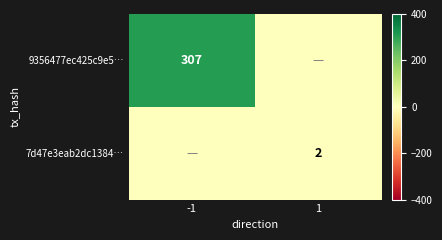

Is the value of 7d47e3eab2dc1384… at 1 greater than the value of 9356477ec425c9e5… at -1?

No